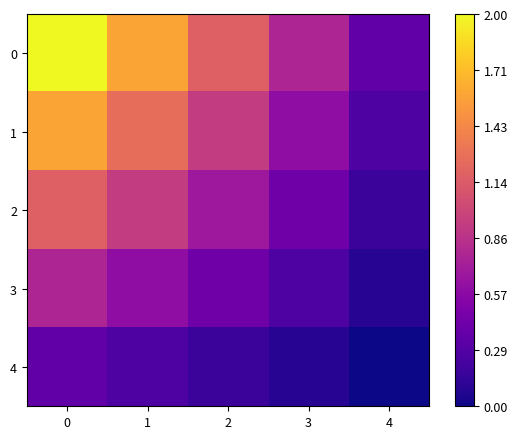

Which has a higher value, 4 or 1?

1